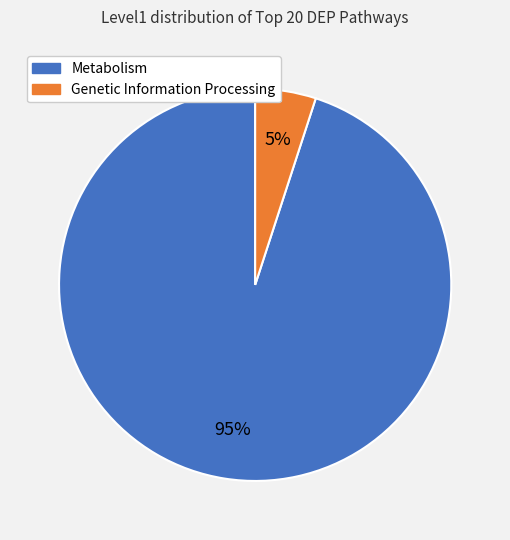

Is there a majority slice in this chart?

Yes